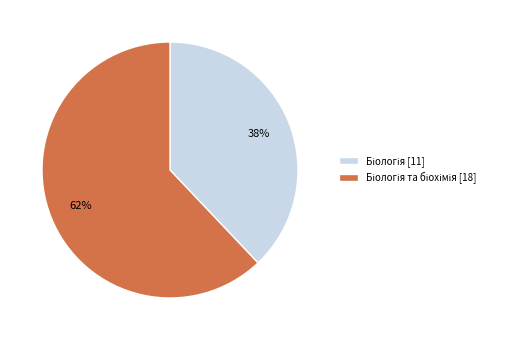

To the nearest percent, what is the average slice percentage?

50%